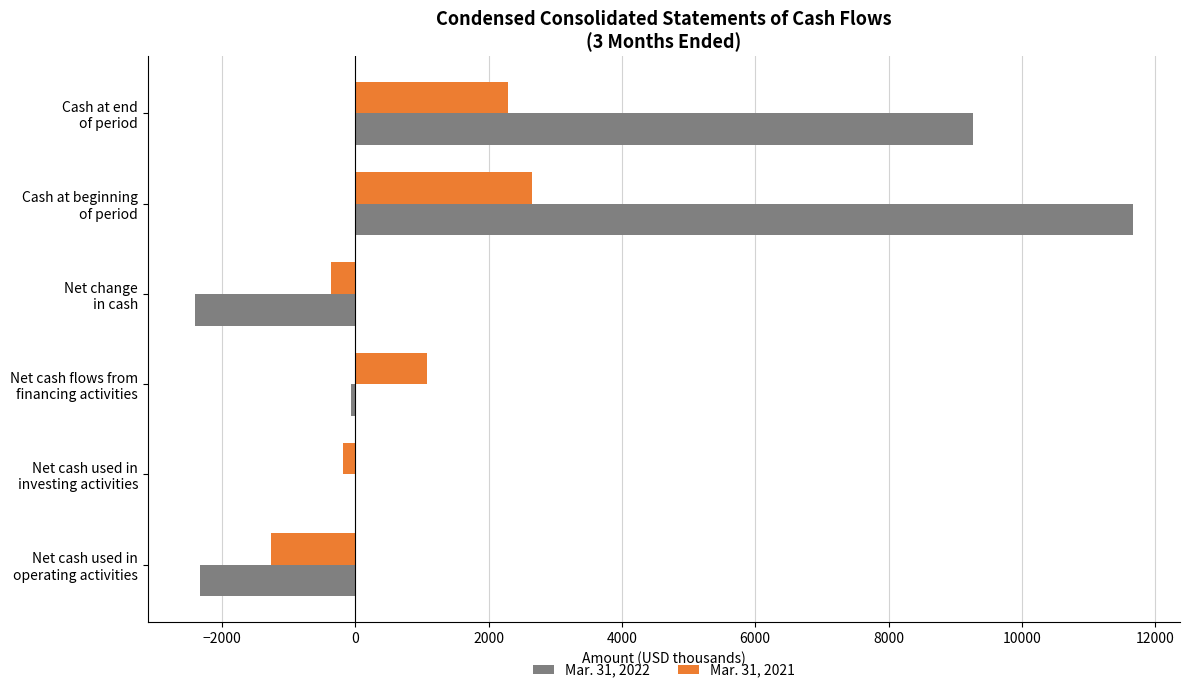

What is the greatest value displayed?

11668